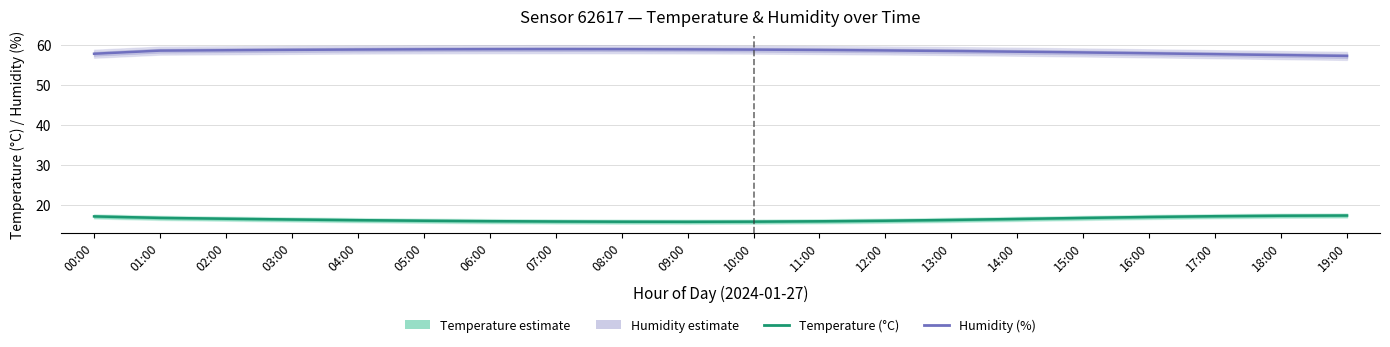

Is it true that Humidity (%) equals 58.7 at 11:00?

True